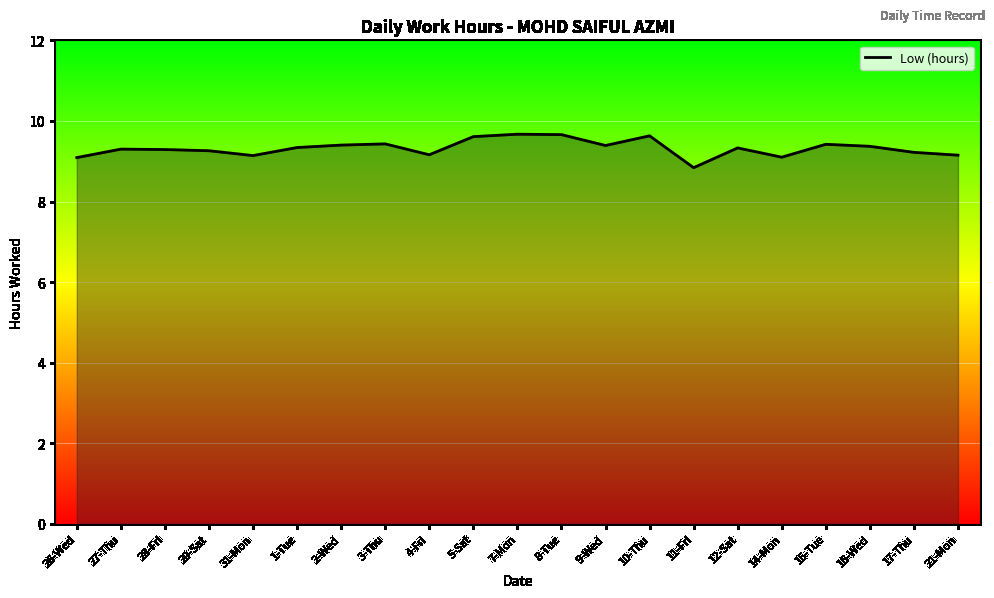

Which category has the lowest value across all series?

11-Fri